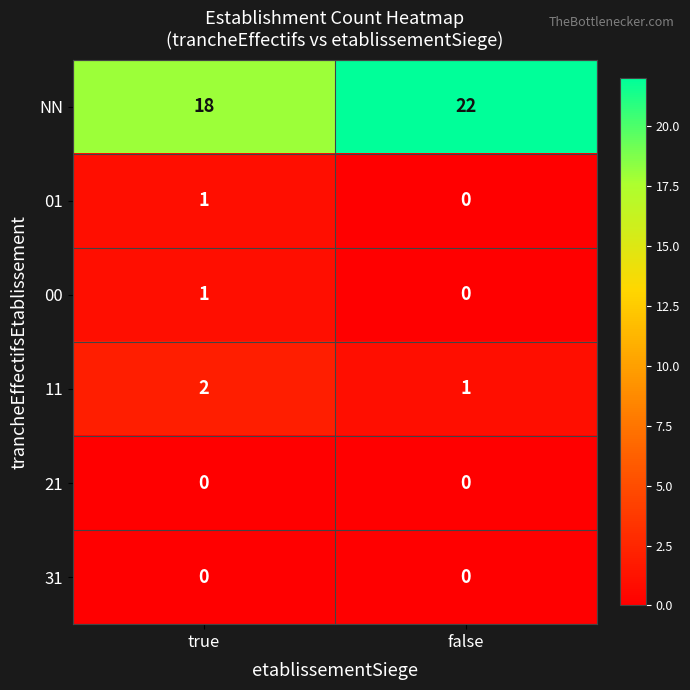

What is the maximum value for NN?

22